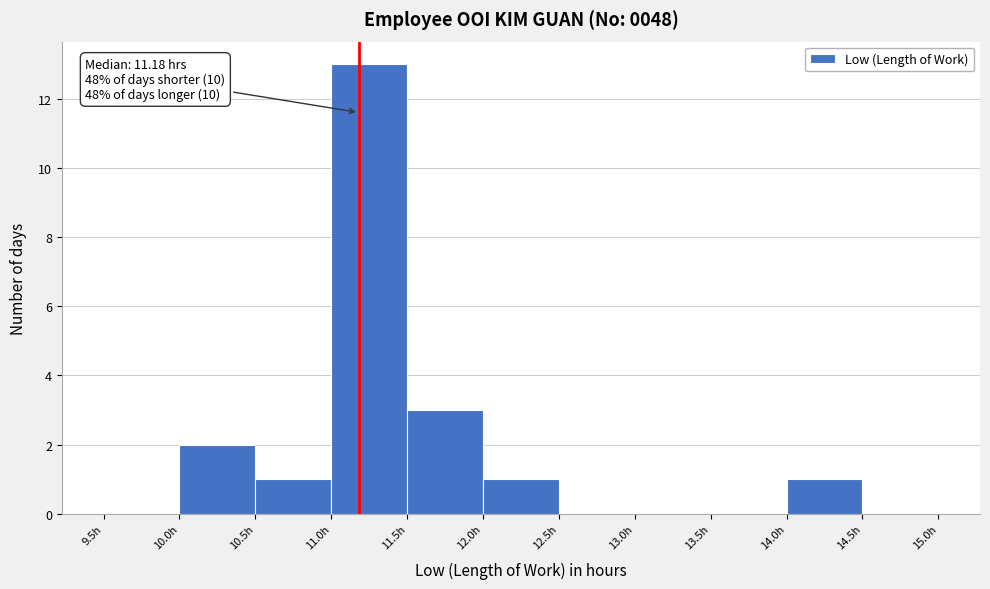

Over which range of the x-axis is the bar tallest?

11.0 to 11.5